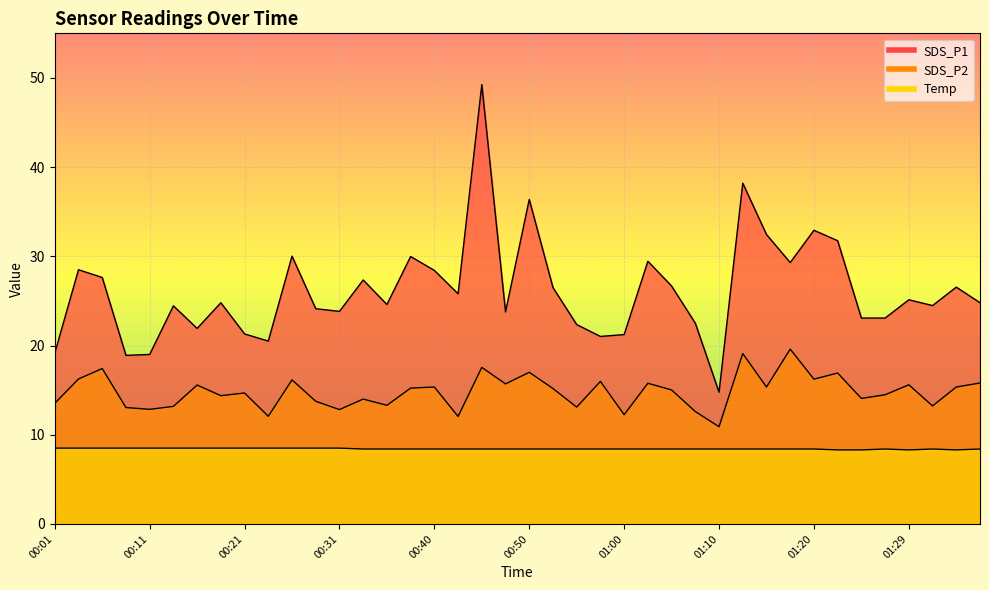

Is the value of SDS_P1 at 01:22 greater than the value of SDS_P2 at 01:00?

Yes